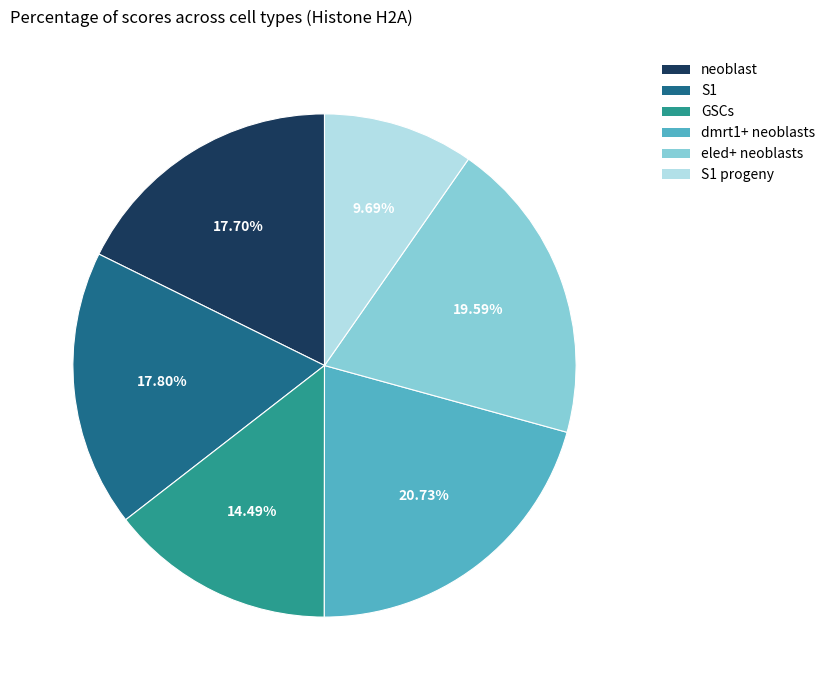

Does any single category account for the majority?

No